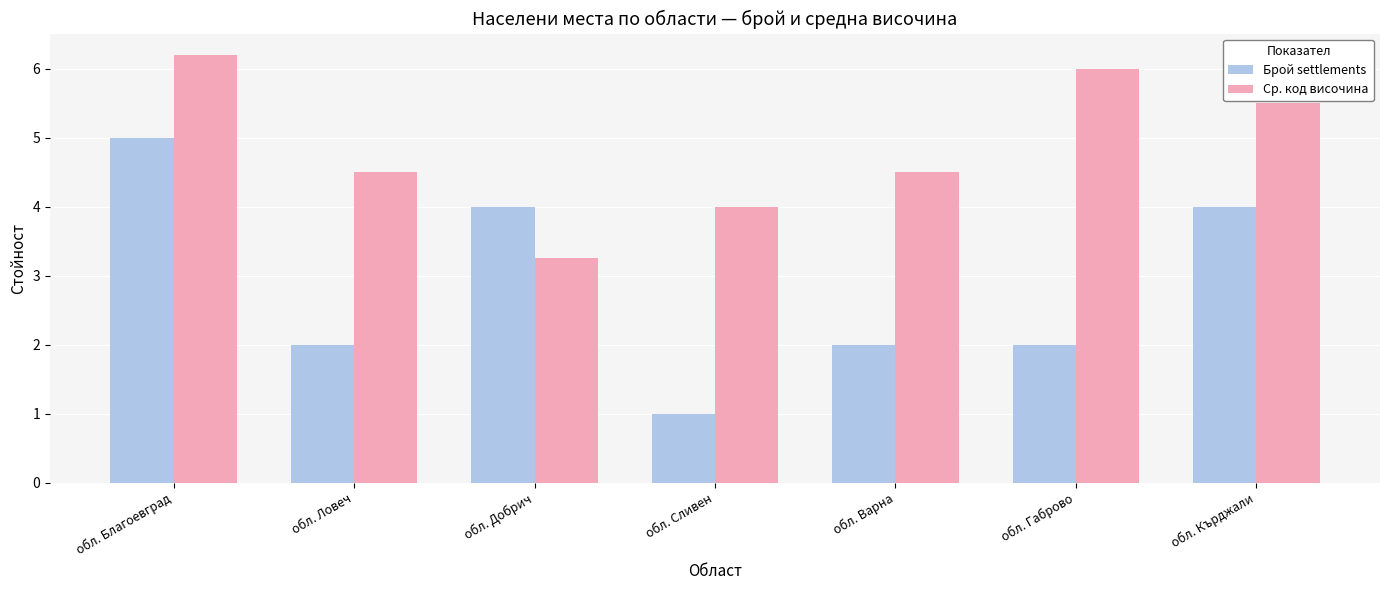

What is the spread (max minus min) of values at обл. Ловеч?

2.5